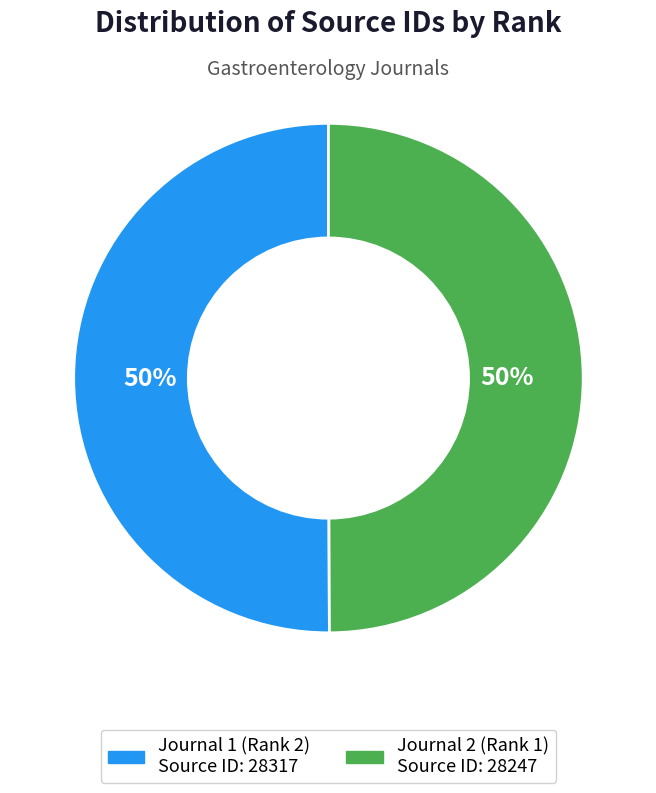

To the nearest percent, what portion does Journal 2 (Rank 1) represent?

50%